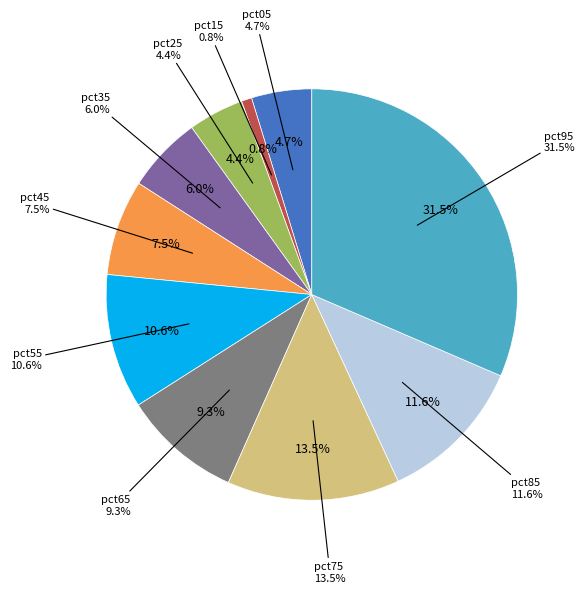

What is the smallest slice in the pie chart?

pct15